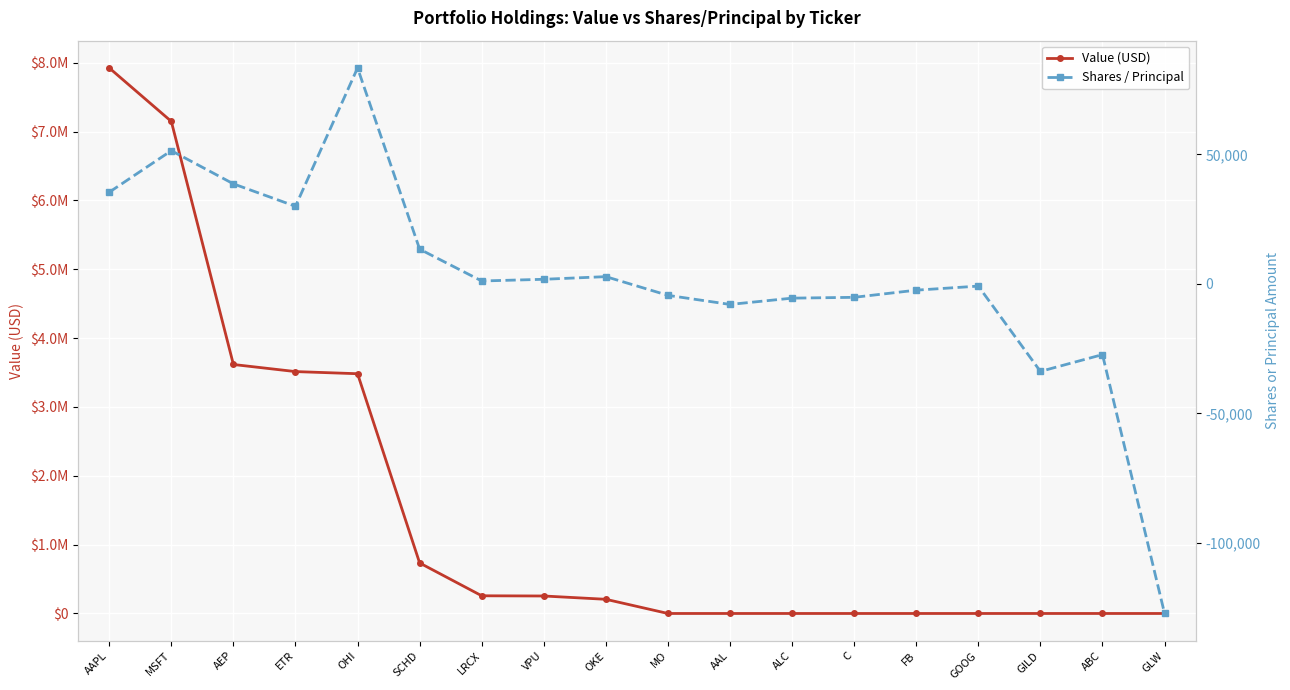

True or false: Shares / Principal and Value (USD) cross at least once.

False